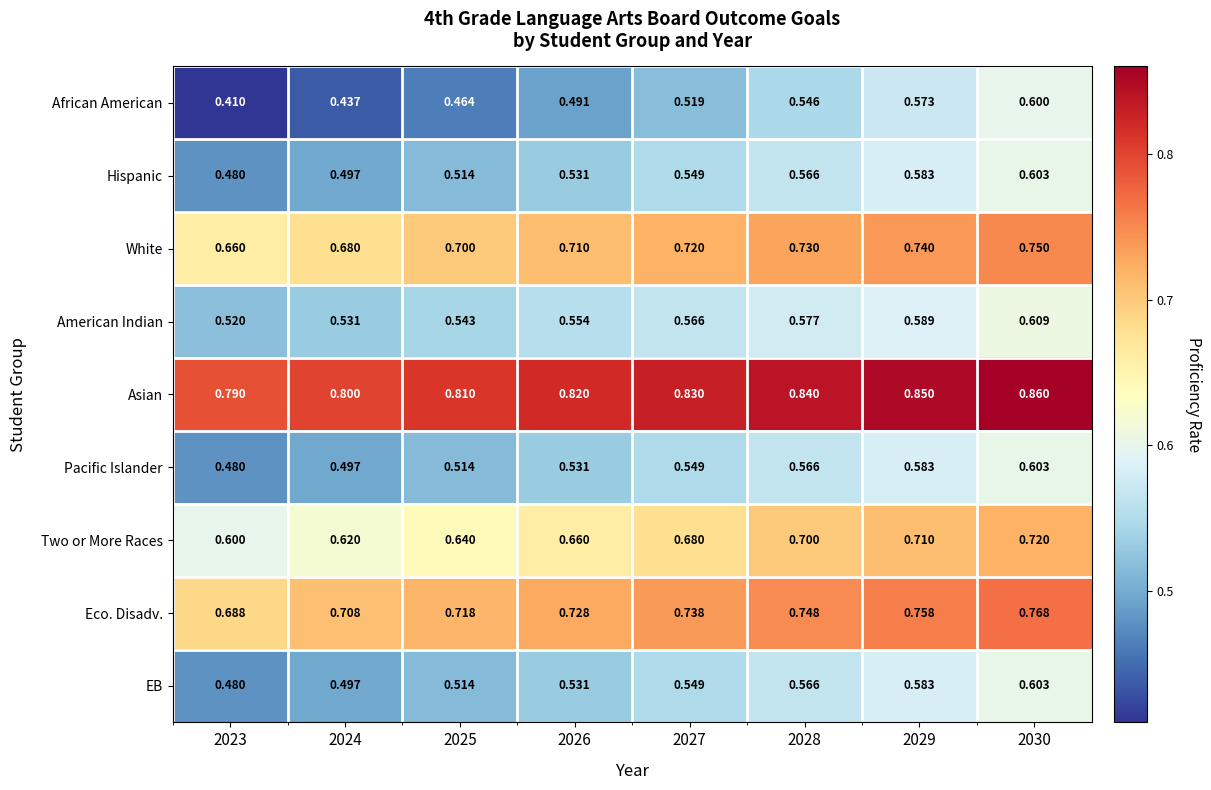

Which series has the largest total across all categories?

Asian